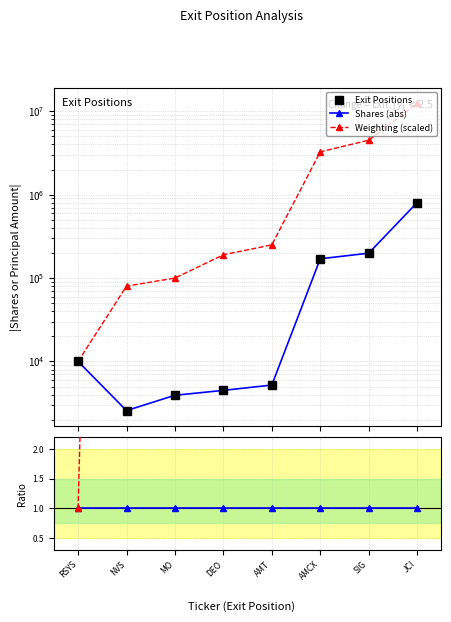

Reading right to left, list all the values displayed in this chart.

Exit Positions: JCI=803622.0	SIG=198730.0	AMCX=170330.0	AMT=5214.0	DEO=4500.0	MO=3930.0	NVS=2576.0	RSYS=10000.0
Shares ratio: JCI=1.0	SIG=1.0	AMCX=1.0	AMT=1.0	DEO=1.0	MO=1.0	NVS=1.0	RSYS=1.0
Weighting ratio: JCI=15.5	SIG=22.6	AMCX=19.1	AMT=47.9	DEO=42.2	MO=25.4	NVS=31.1	RSYS=1.0